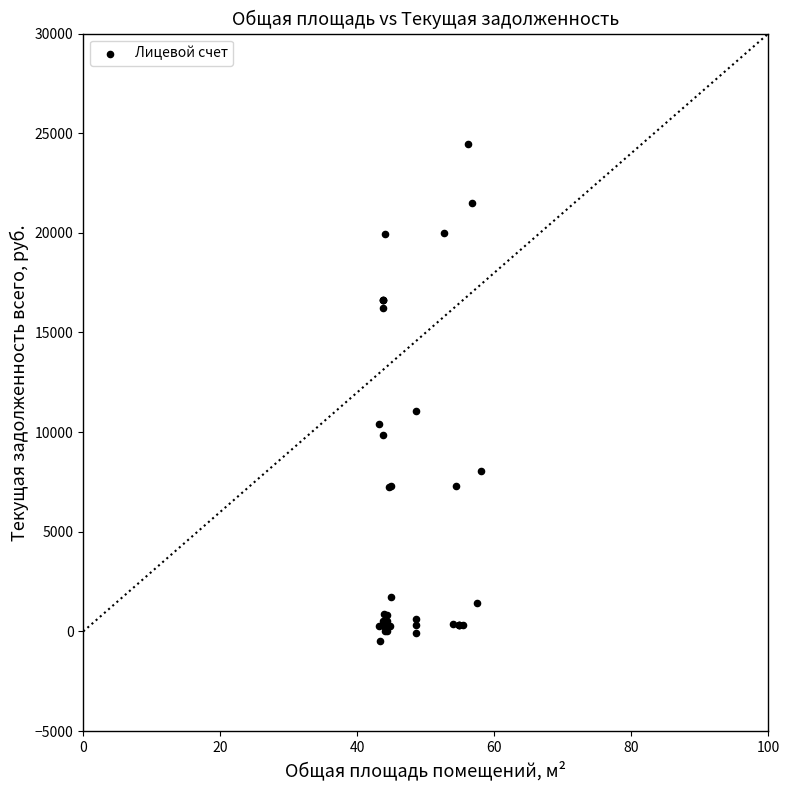

What Y value in the scatter plot is closest to 11989?

11038.2